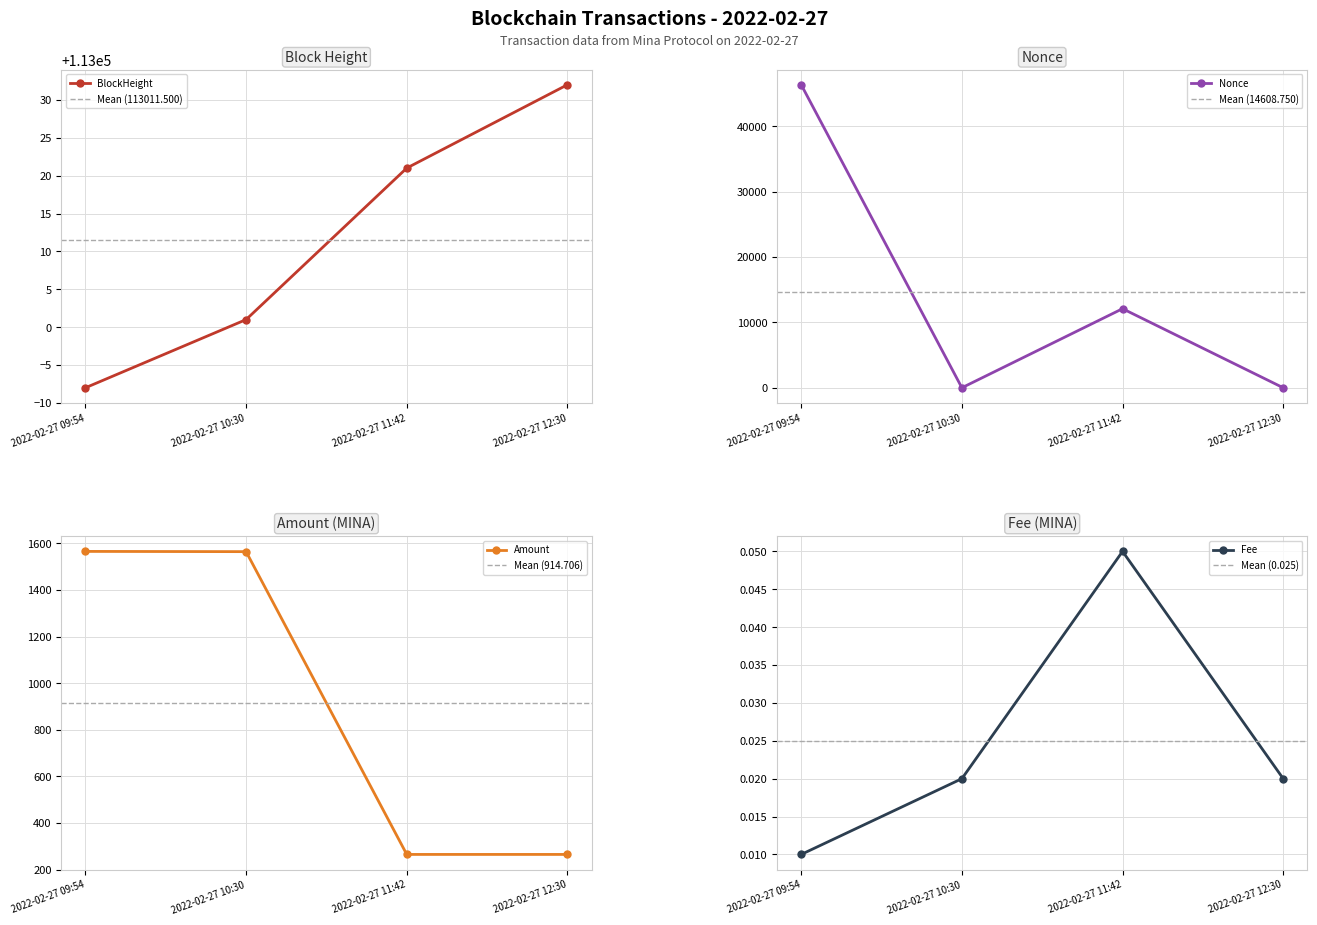

At which category is the sum across all series the highest?

2022-02-27 09:54